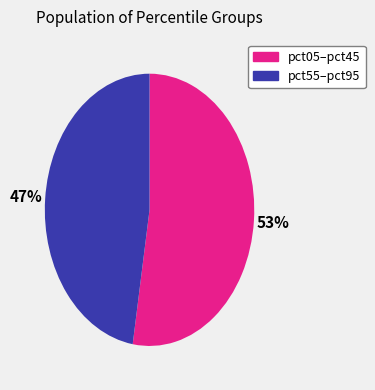

The pct05–pct45 slice represents 65% of the pie. True or false?

False